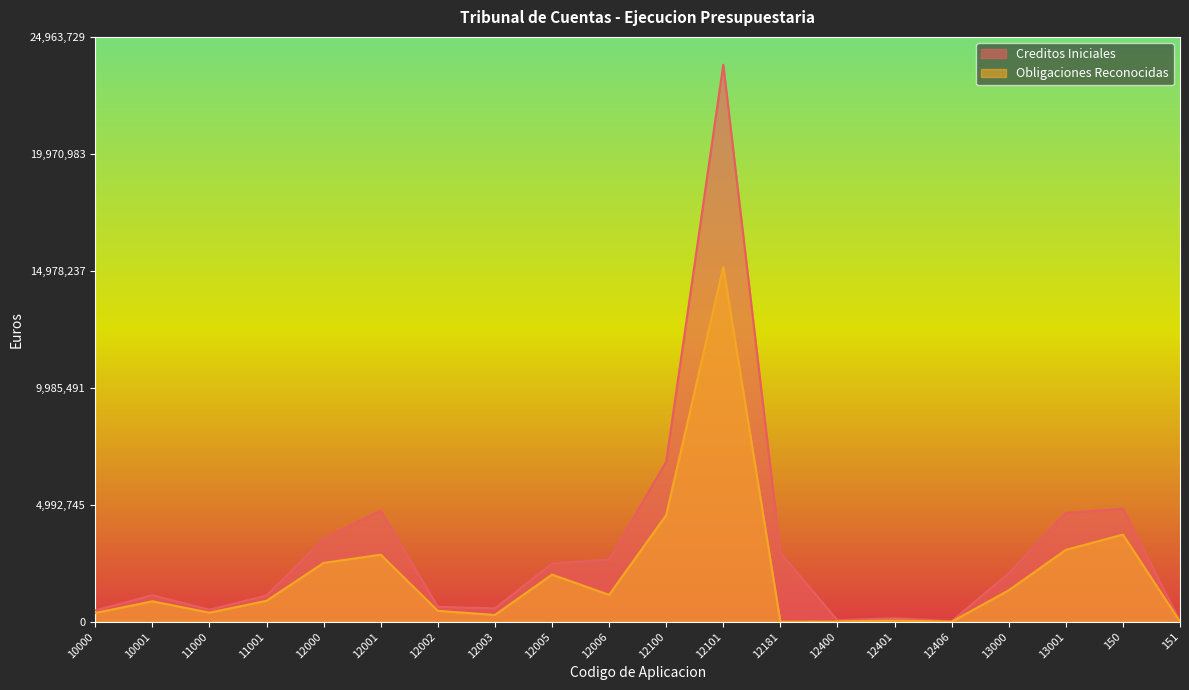

True or false: Obligaciones Reconocidas has a value of 465506.8 at 12002.

True